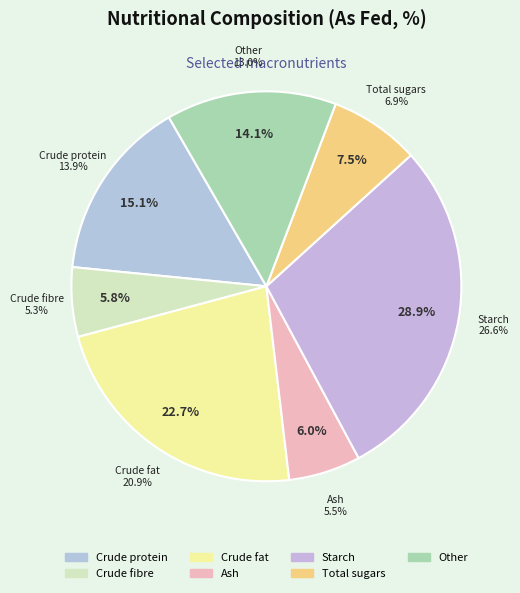

True or false: Crude fibre accounts for 6% of the total.

True